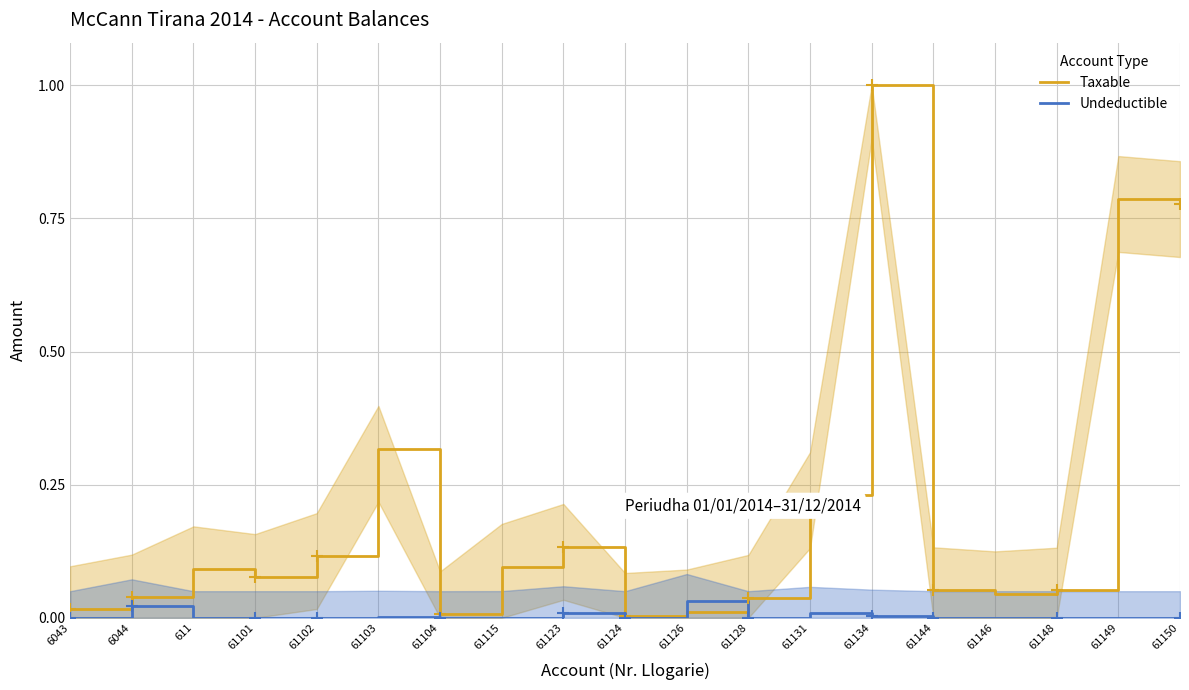

Reading left to right, what are all the values shown in this chart?

Taxable: 6043=0.0	6044=0.0	611=0.1	61101=0.1	61102=0.1	61103=0.3	61104=0.0	61115=0.1	61123=0.1	61124=0.0	61126=0.0	61128=0.0	61131=0.2	61134=1.0	61144=0.1	61146=0.0	61148=0.1	61149=0.8	61150=0.8
Undeductible: 6043=0.0	6044=0.0	611=0.0	61101=0.0	61102=0.0	61103=0.0	61104=0.0	61115=0.0	61123=0.0	61124=0.0	61126=0.0	61128=0.0	61131=0.0	61134=0.0	61144=0.0	61146=0.0	61148=0.0	61149=0.0	61150=0.0